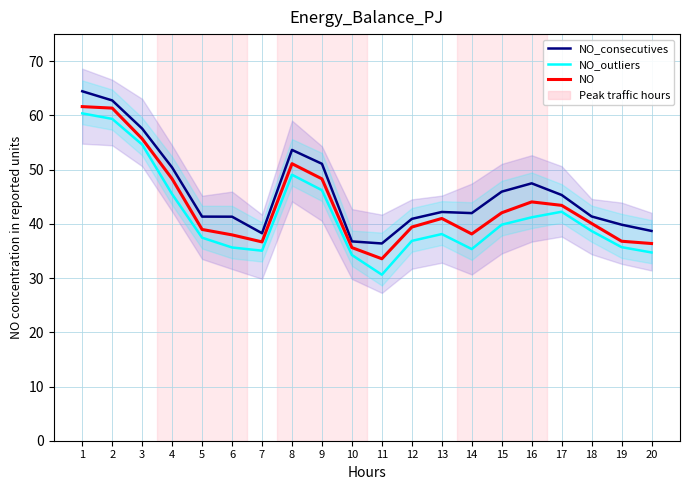

What is the difference between the NO values at 4 and 5?

9.3